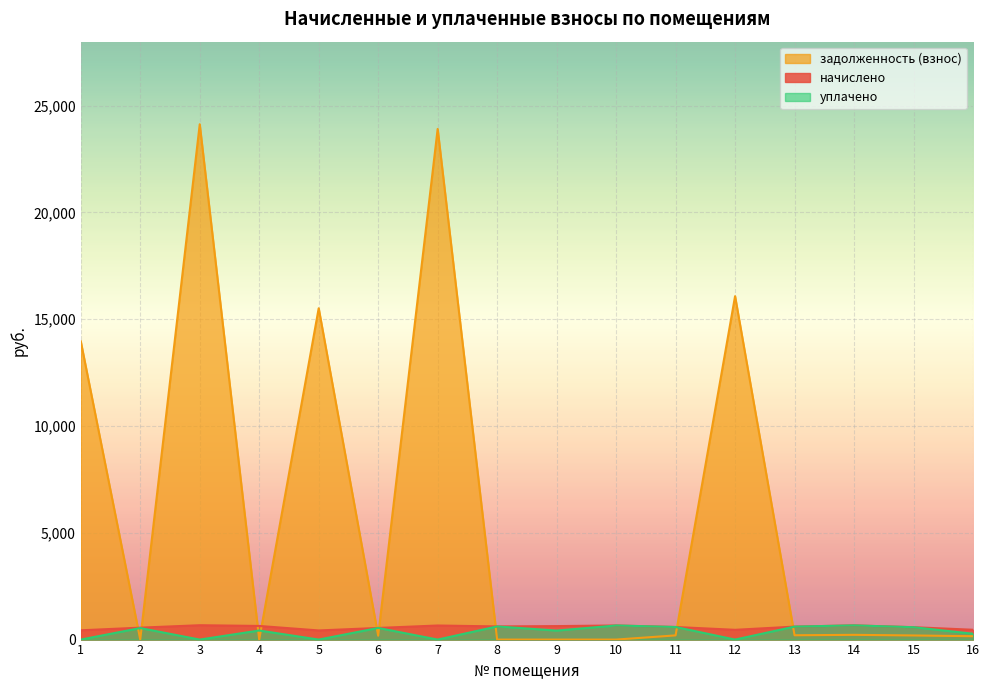

What is the spread (max minus min) of values at 6?

363.3